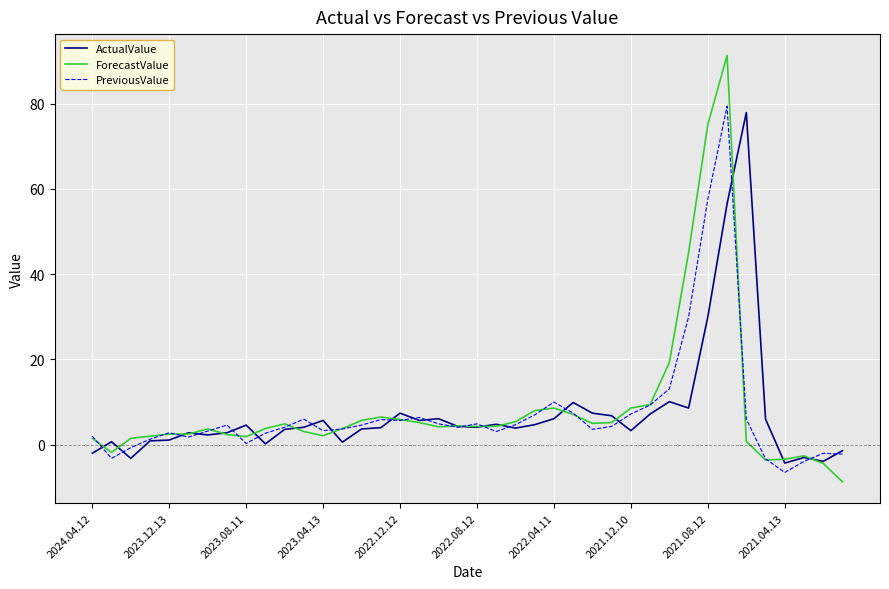

What is the greatest value displayed?

91.3